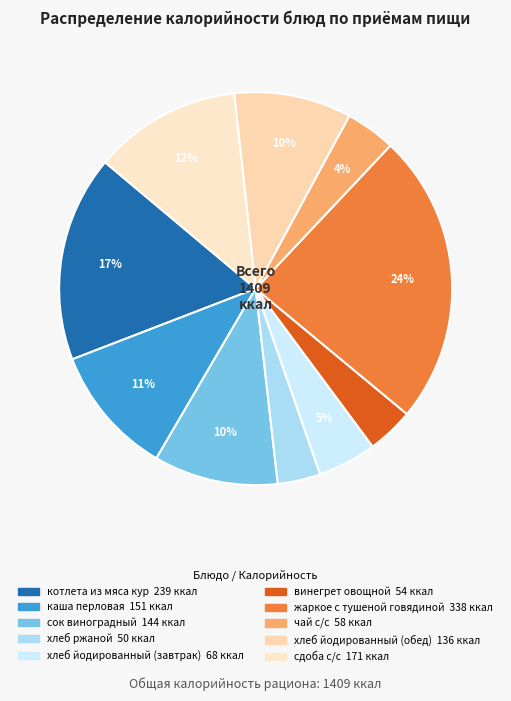

To the nearest percent, what is the difference between the largest and smallest slice percentages?

20%